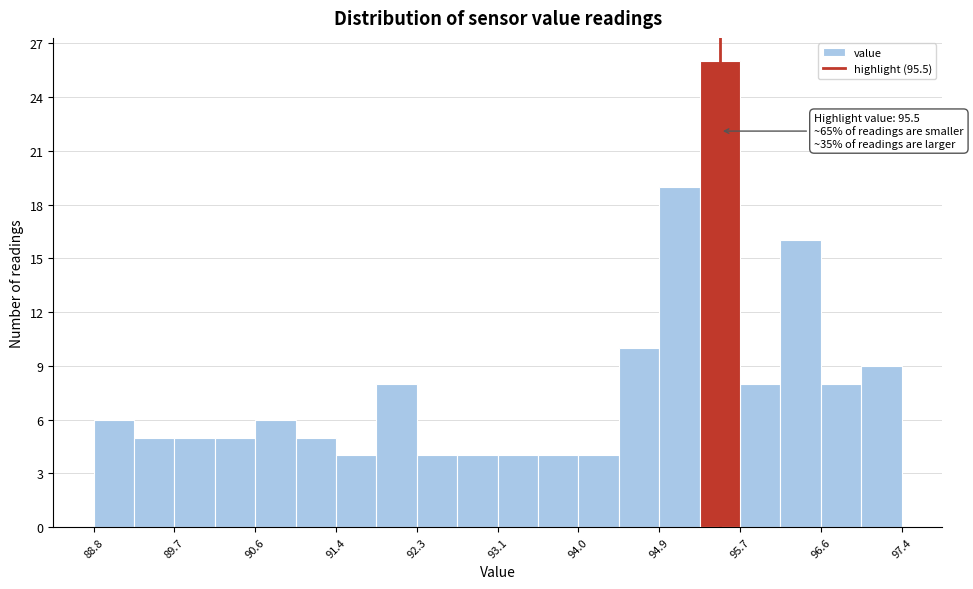

Over which range of the x-axis is the bar tallest?

95.3 to 95.7